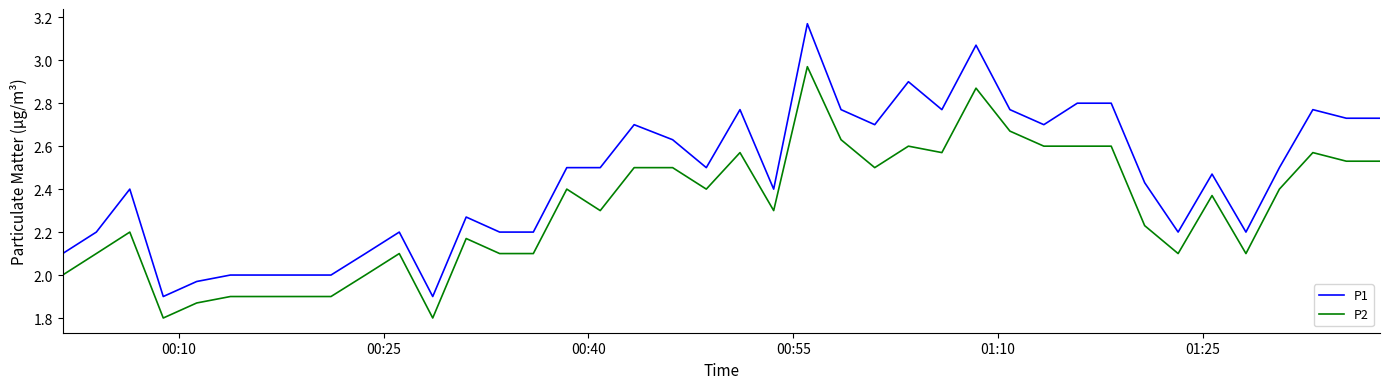

Which series has the largest total across all categories?

P1